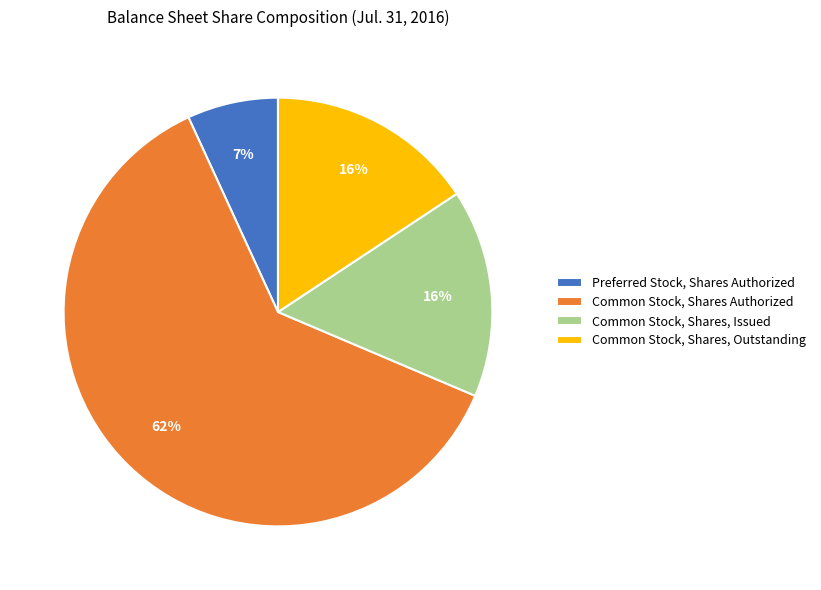

Is it true that Common Stock, Shares Authorized is 62% of the pie?

True